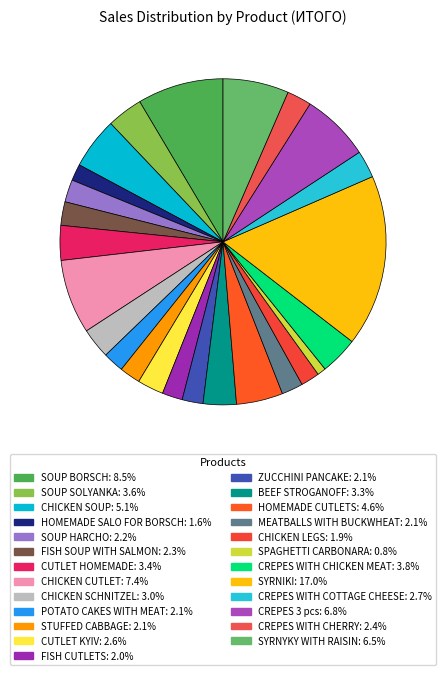

Is there a majority slice in this chart?

No